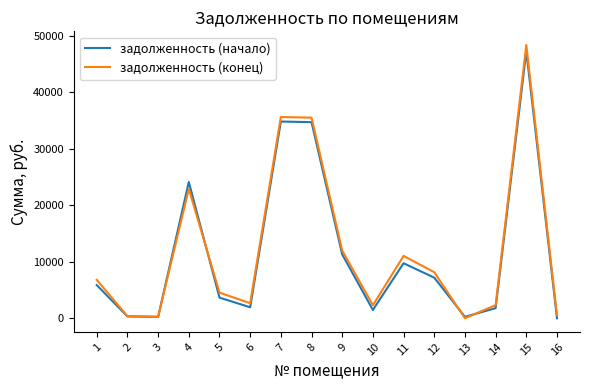

What is the total value across all series at 15?

95739.1